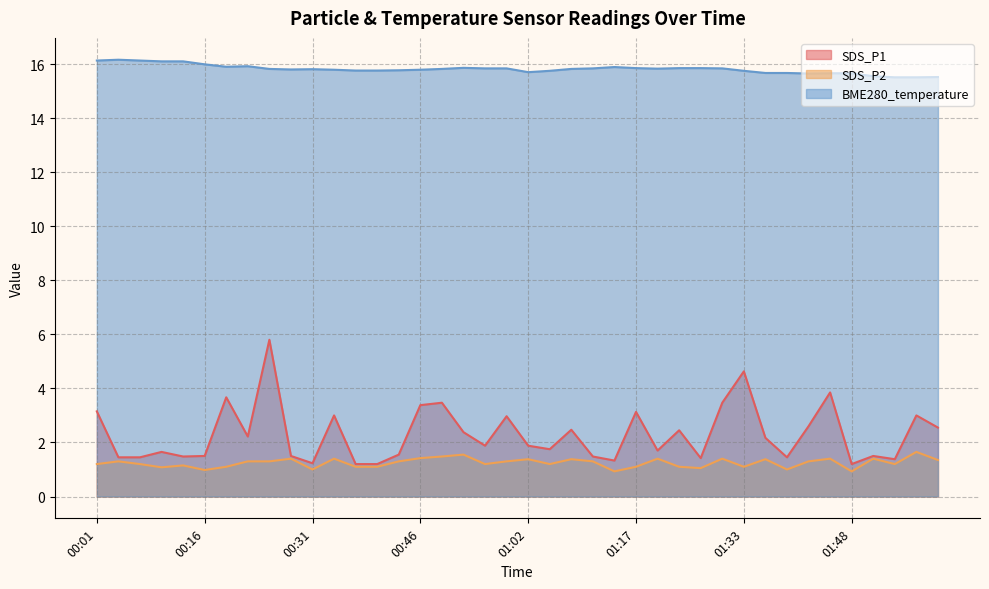

What position from the right is 00:25?

32